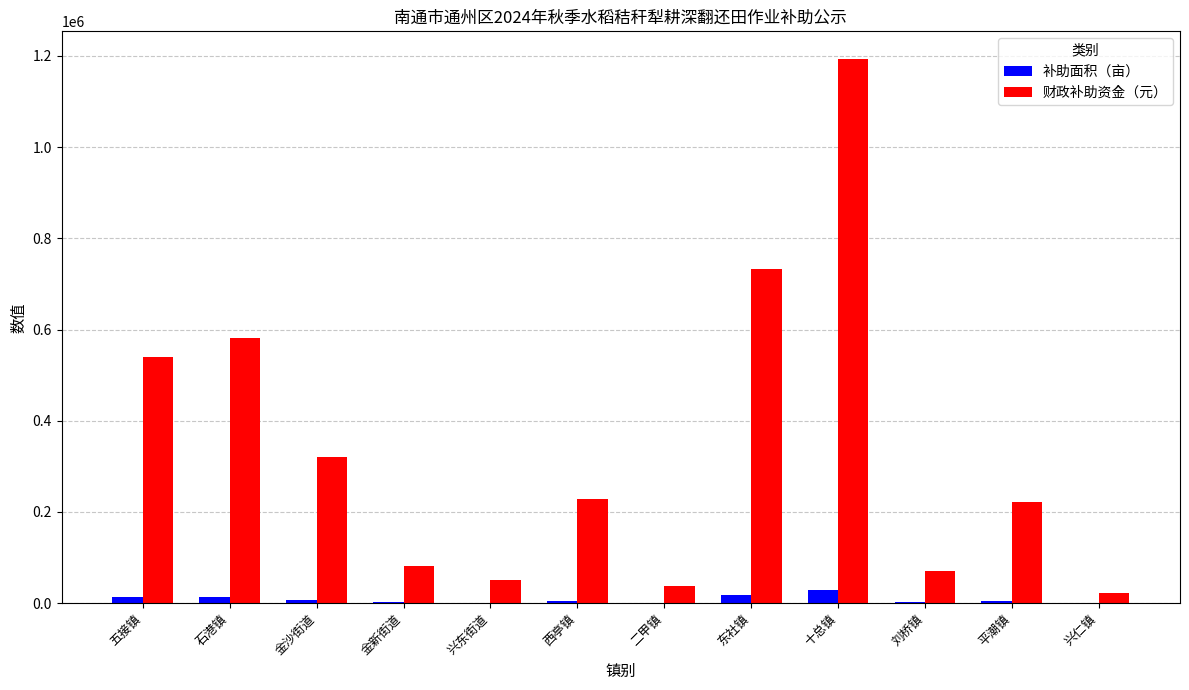

What is the average value of the 财政补助资金（元） series?

340274.5